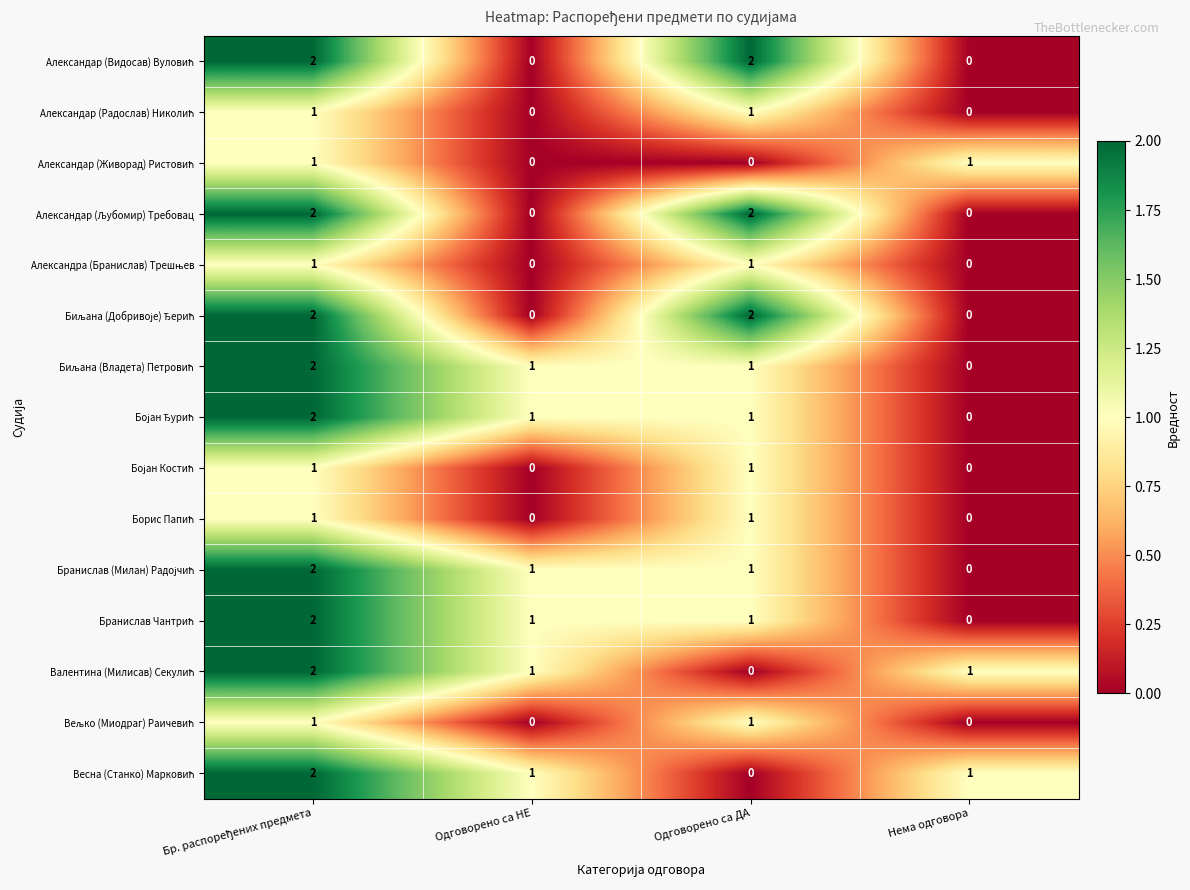

What is the total value across all series at Одговорено са ДА?

15